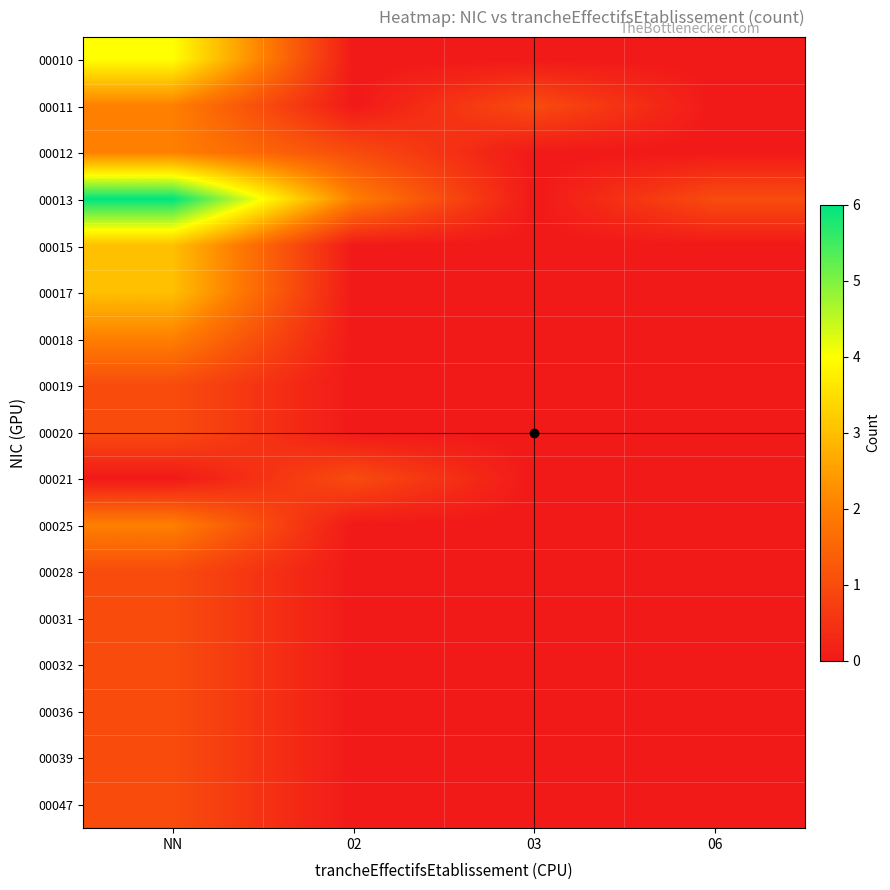

What is the difference between the highest and lowest values at NN?

6